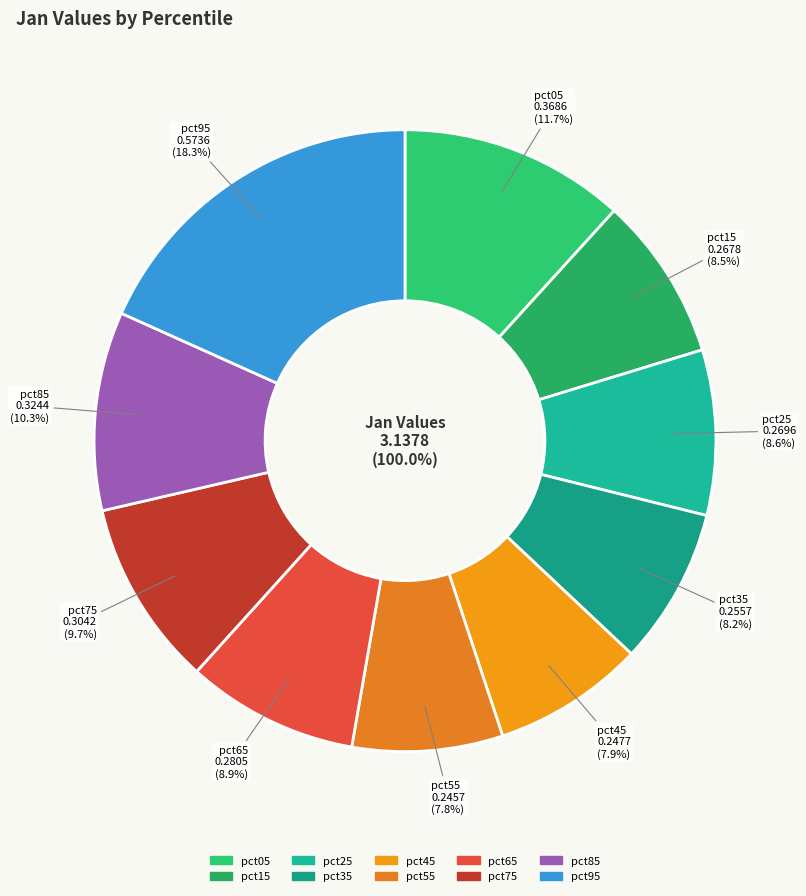

The pct75 slice represents 2% of the pie. True or false?

False